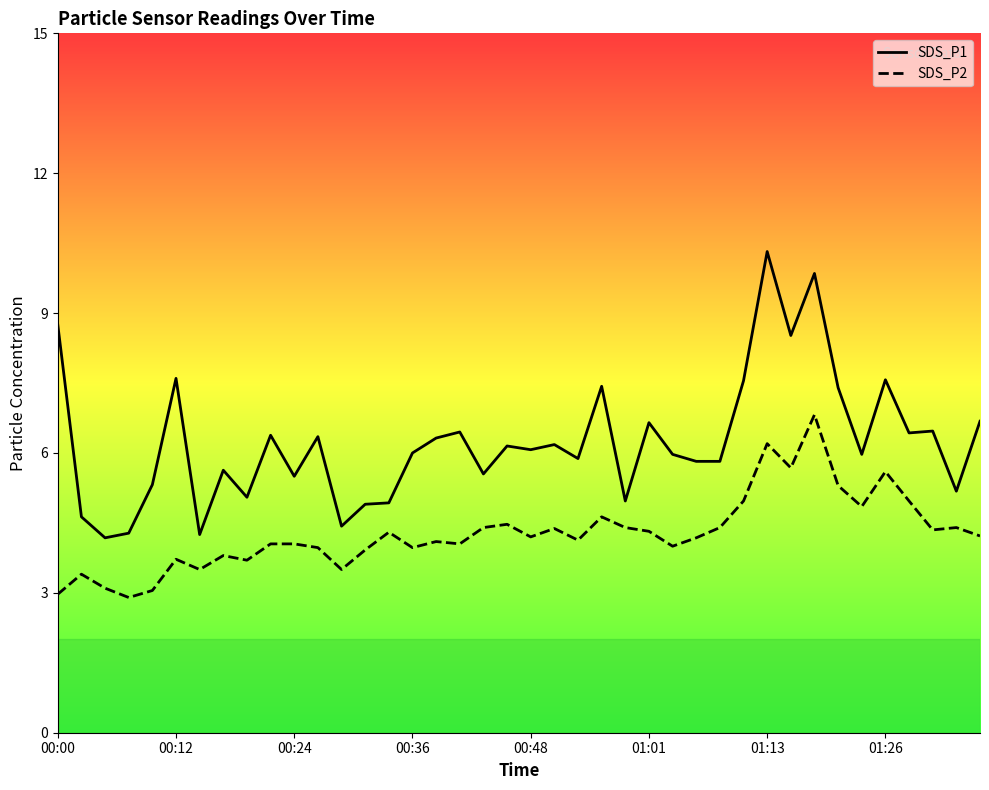

What are all the series names shown in the legend?

SDS_P1, SDS_P2